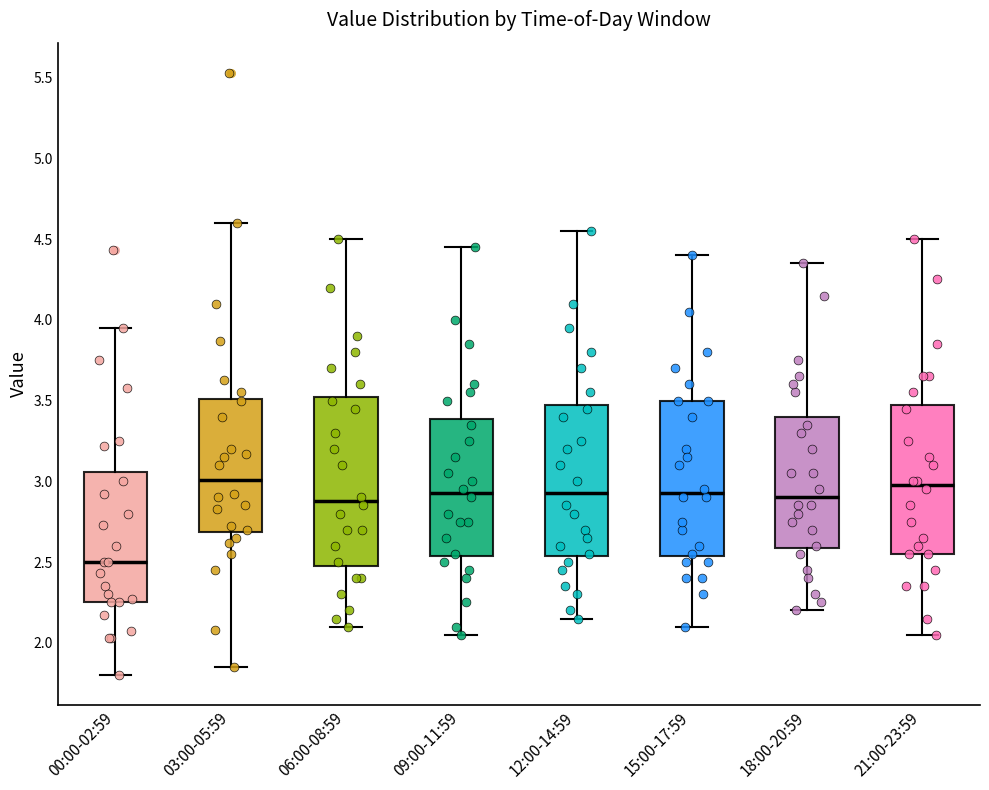

Which box is the tallest, from its lower edge to its upper edge?

06:00-08:59